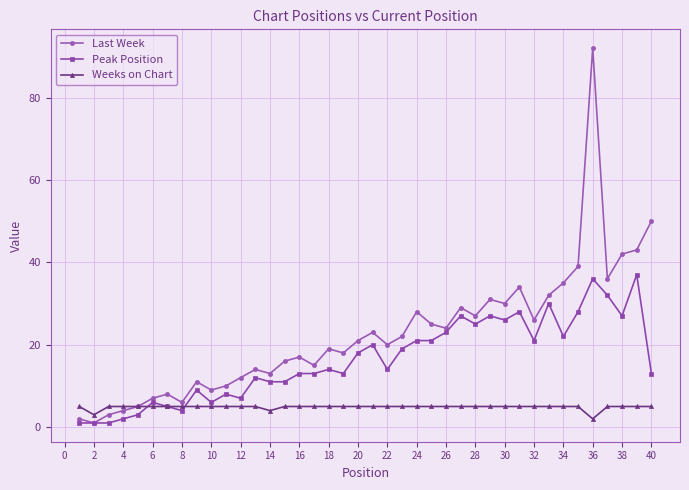

True or false: Last Week has more than 0 interior local peaks.

True